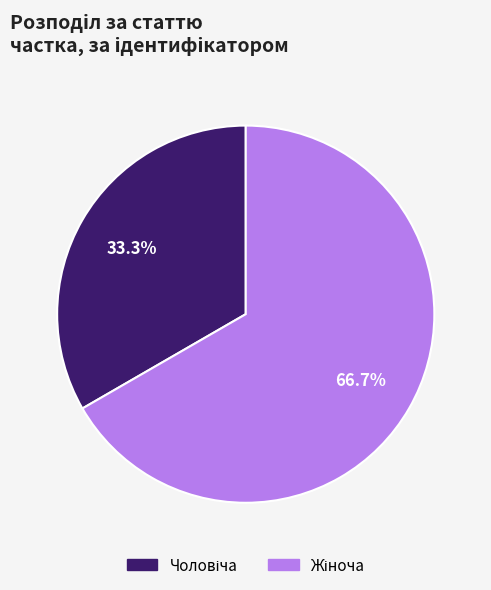

Does any single category account for the majority?

Yes